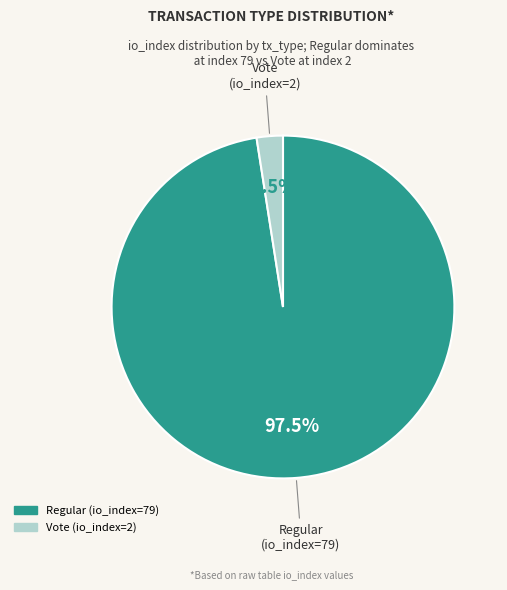

Do Regular (io_index=79) and Vote (io_index=2) together represent more than half of the pie?

Yes